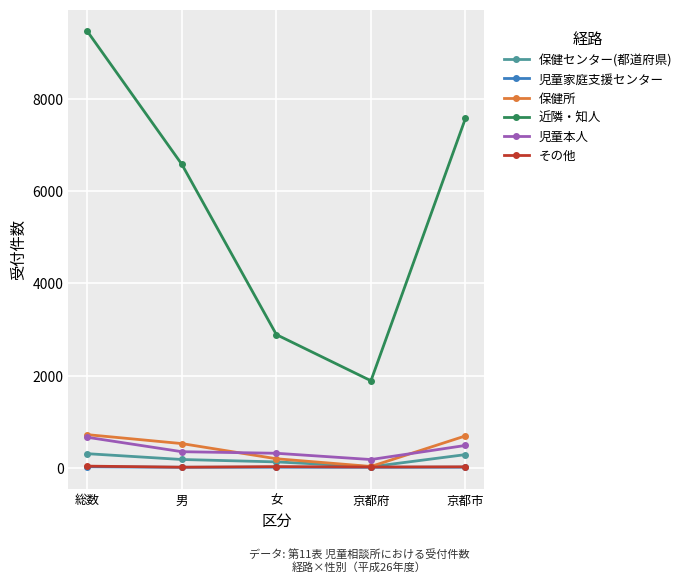

True or false: 近隣・知人 has more than 2 points higher than both neighbors.

False